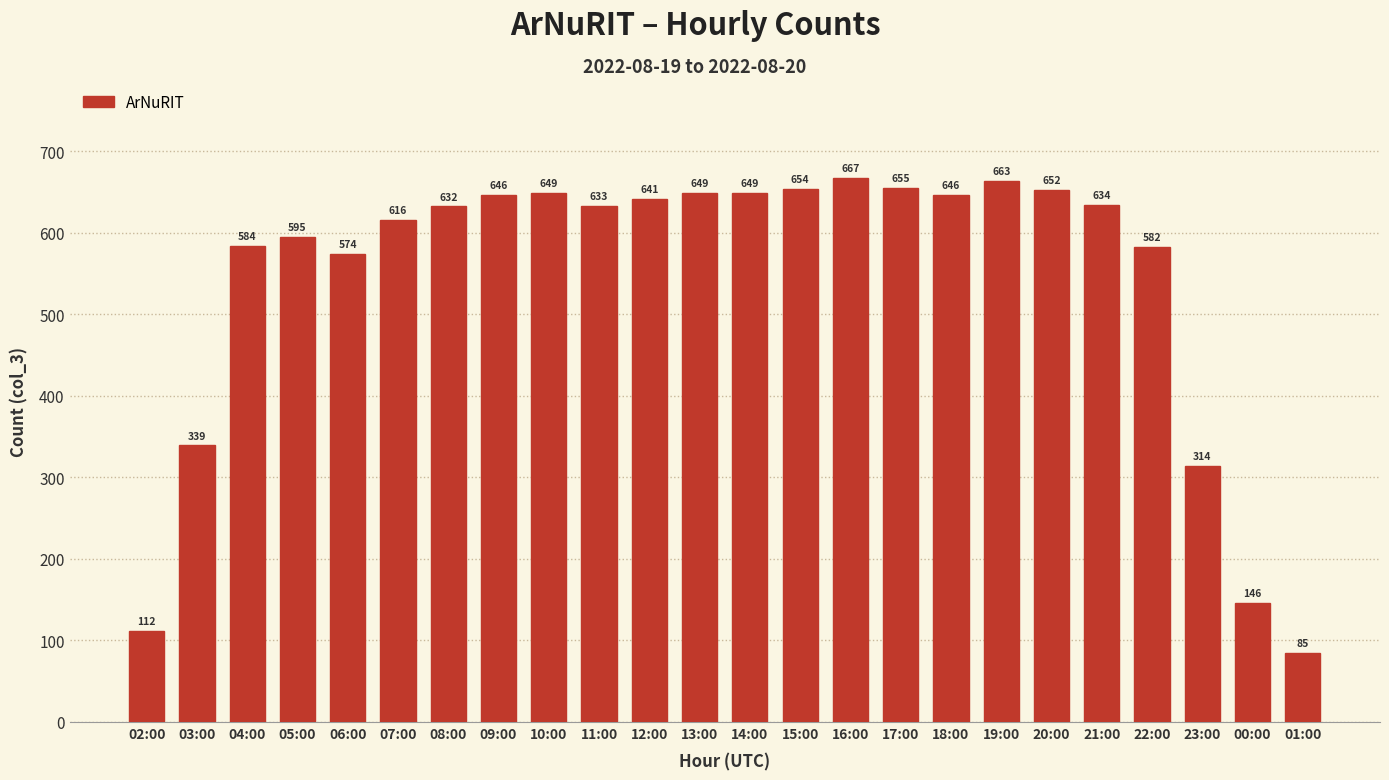

Reading left to right, what are all the values shown in this chart?

02:00=112	03:00=339	04:00=584	05:00=595	06:00=574	07:00=616	08:00=632	09:00=646	10:00=649	11:00=633	12:00=641	13:00=649	14:00=649	15:00=654	16:00=667	17:00=655	18:00=646	19:00=663	20:00=652	21:00=634	22:00=582	23:00=314	00:00=146	01:00=85